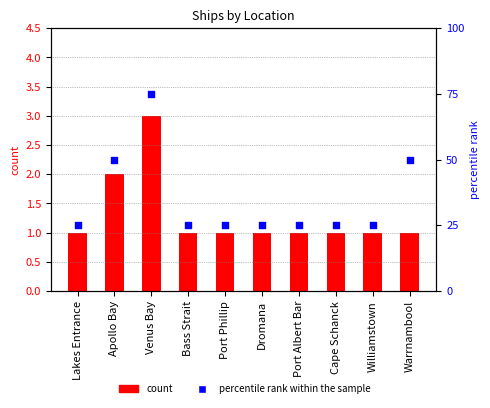

Is the value of count at Williamstown greater than the value of percentile rank within the sample at Williamstown?

No